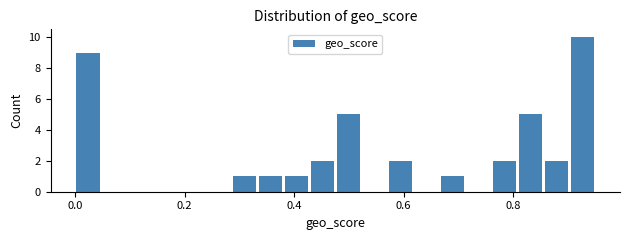

Around what value on the x-axis is the tallest bar? Give the approximate position of its centre, as read against the axis.

0.92